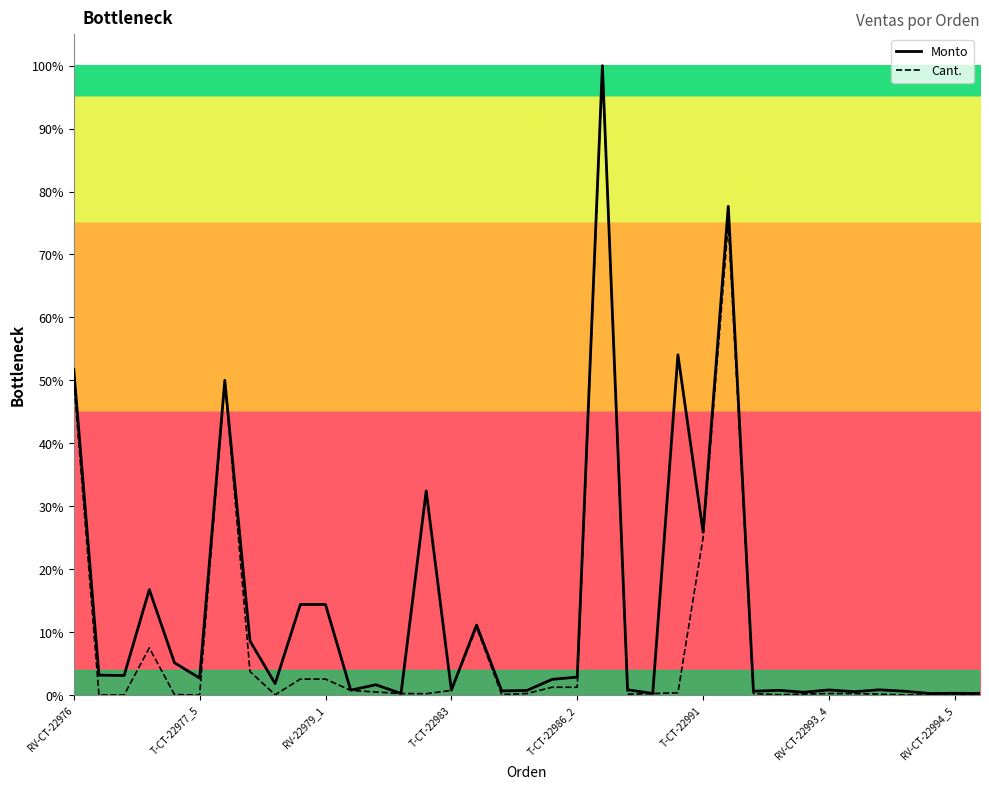

Does the chart display data point markers on the line(s)?

No